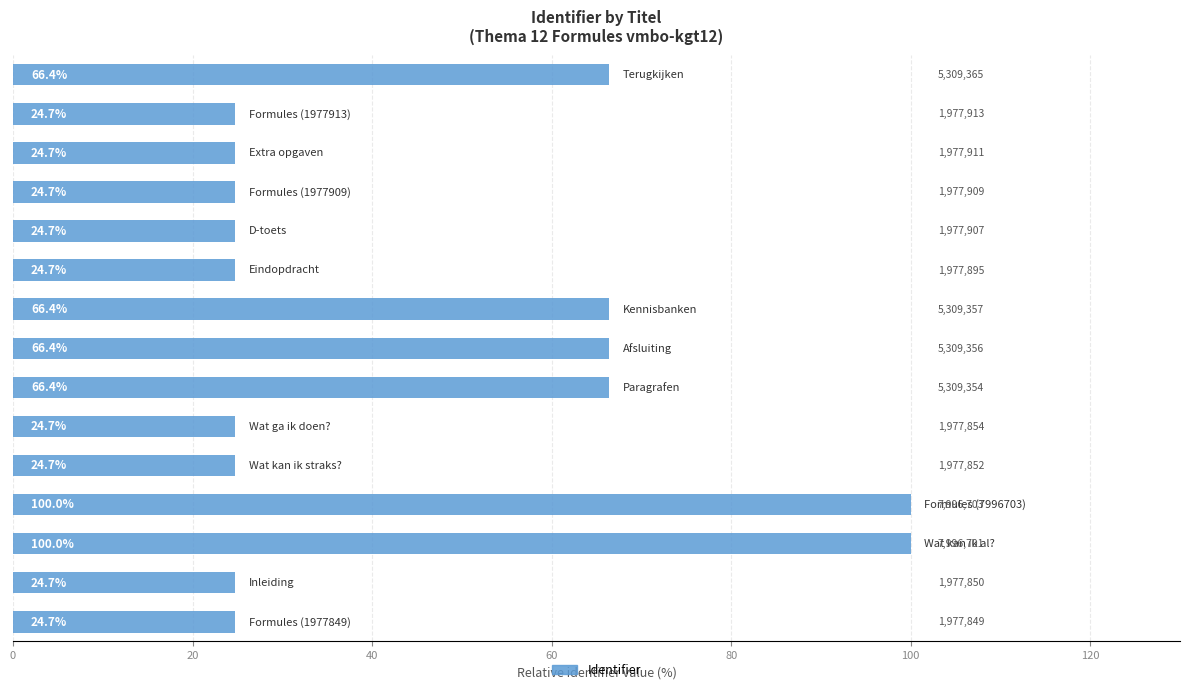

What is the maximum value shown in the chart?

100.0